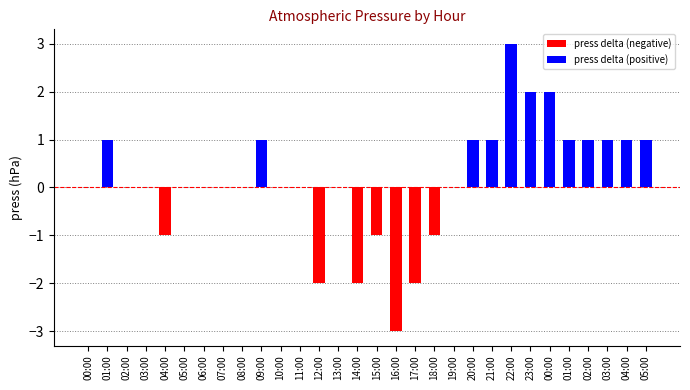

How many series are shown in this chart?

1